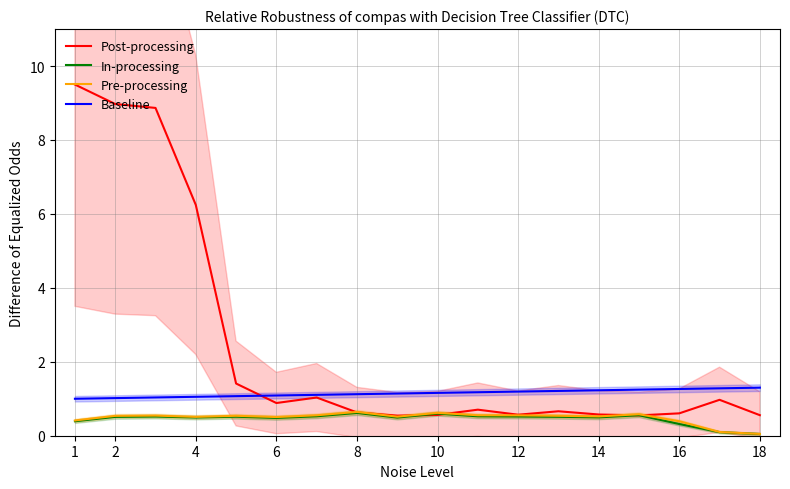

True or false: Baseline and Pre-processing intersect in this chart.

False